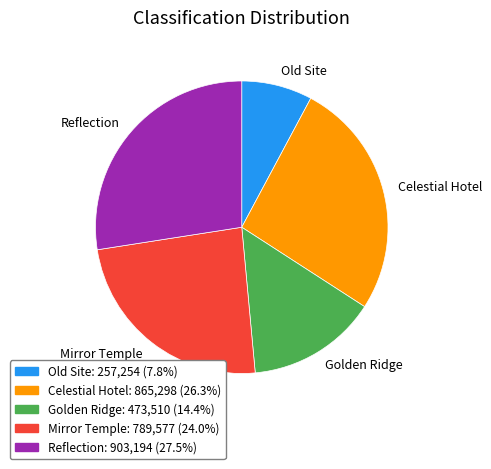

Rank the categories by value from lowest to highest.

Old Site, Golden Ridge, Mirror Temple, Celestial Hotel, Reflection